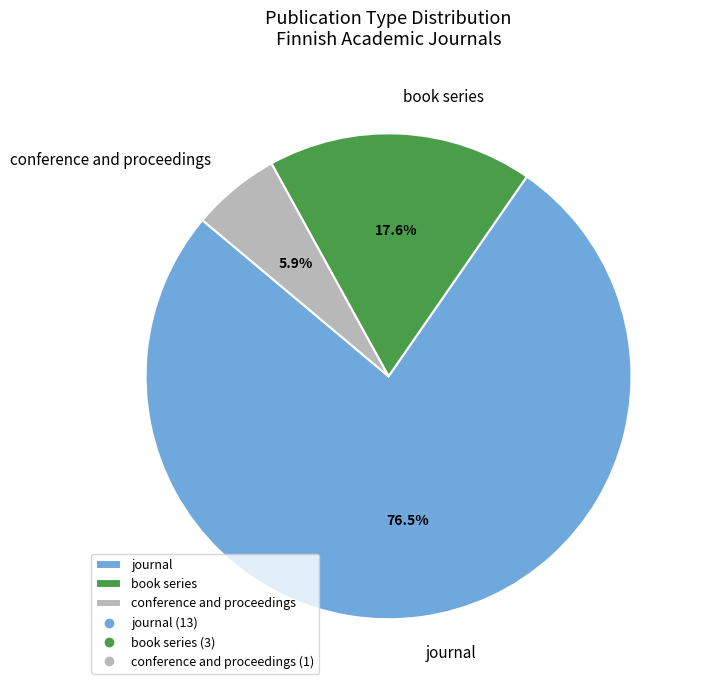

What is the ratio of the value at book series to the value at conference and proceedings?

3.0